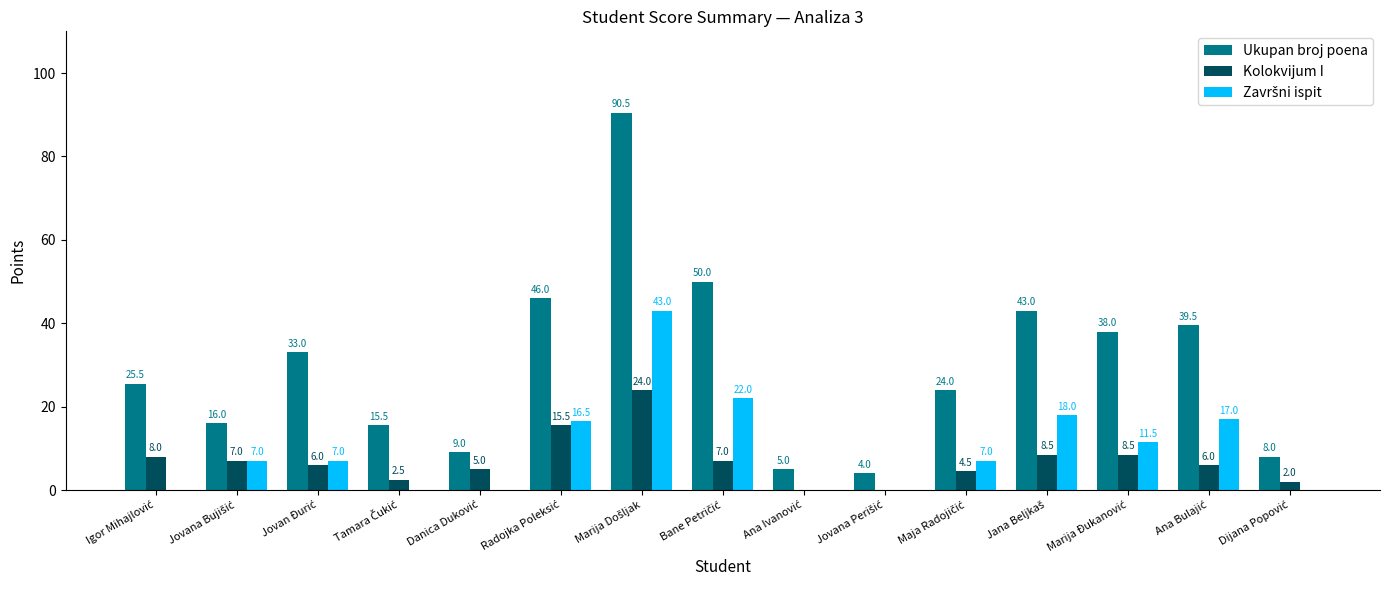

At which category is the sum across all series the highest?

Marija Došljak